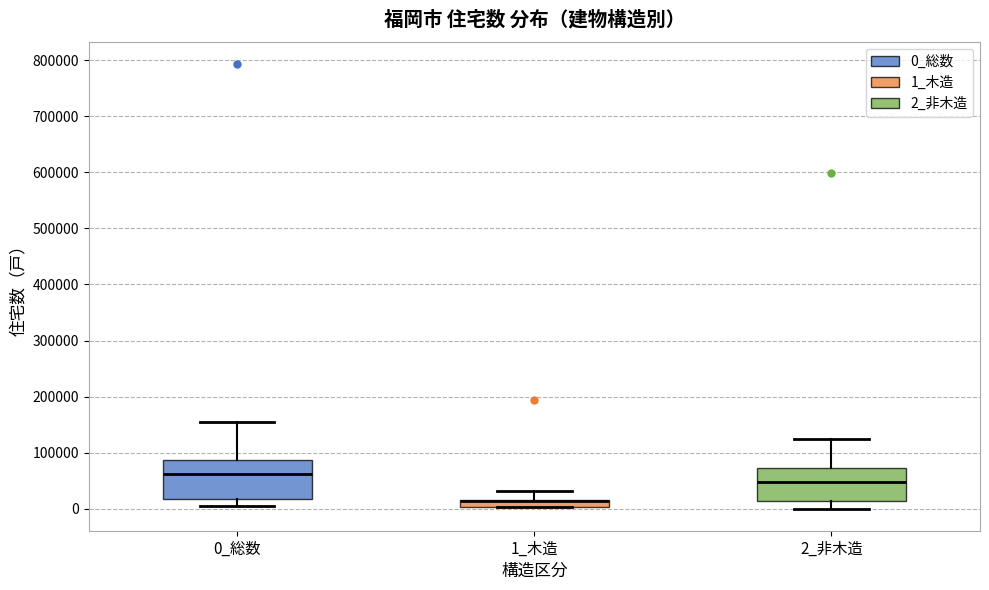

Where is the upper edge of the box for 0_総数 on the y-axis? The values are not printed on the chart, so give them approximately, as read against the axis.

90000